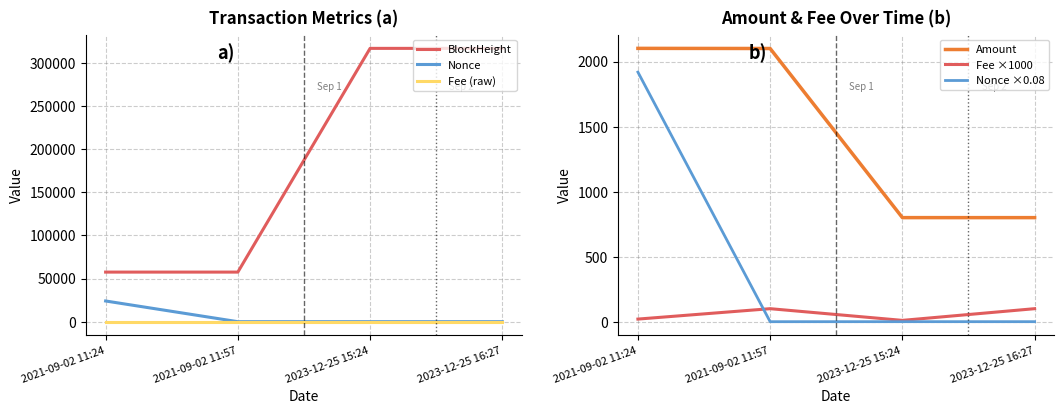

The Fee ×1000 series shows 20.0 at 2021-09-02 11:24. True or false?

True